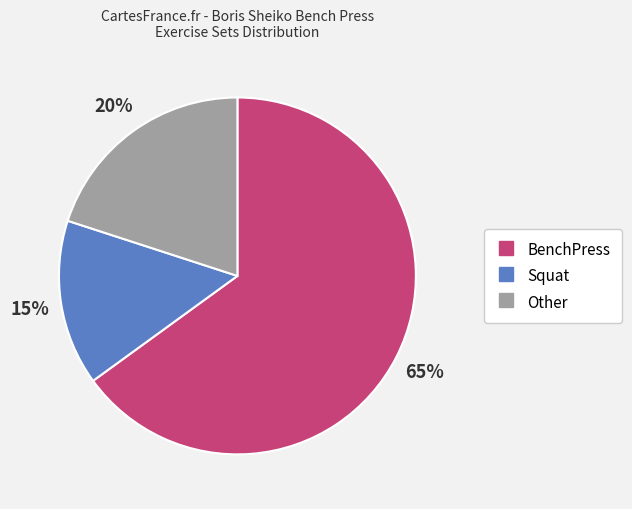

Which slice represents more than half of the pie?

BenchPress